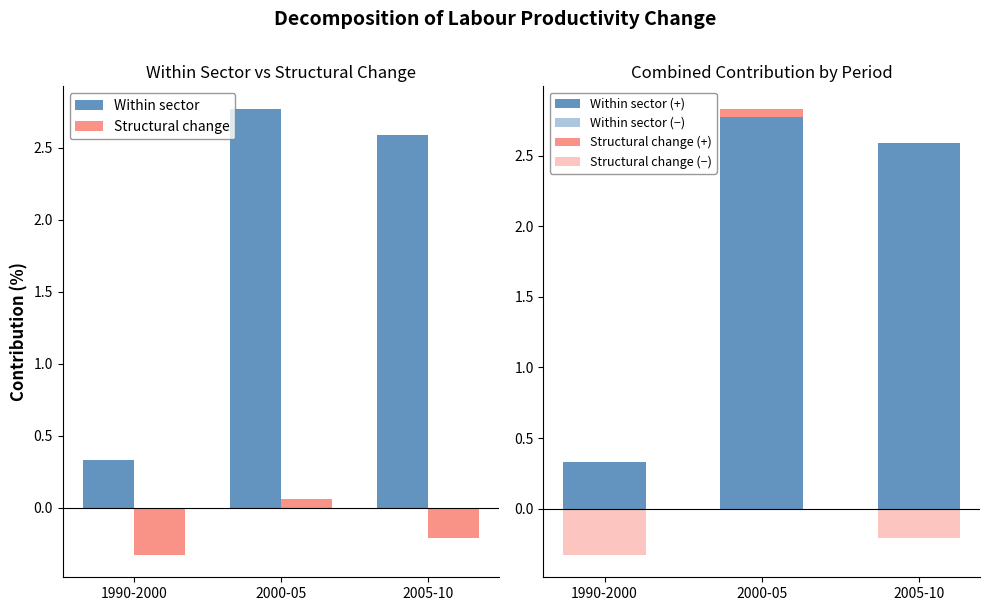

At which label does Within sector (+) first exceed 2?

2000-05